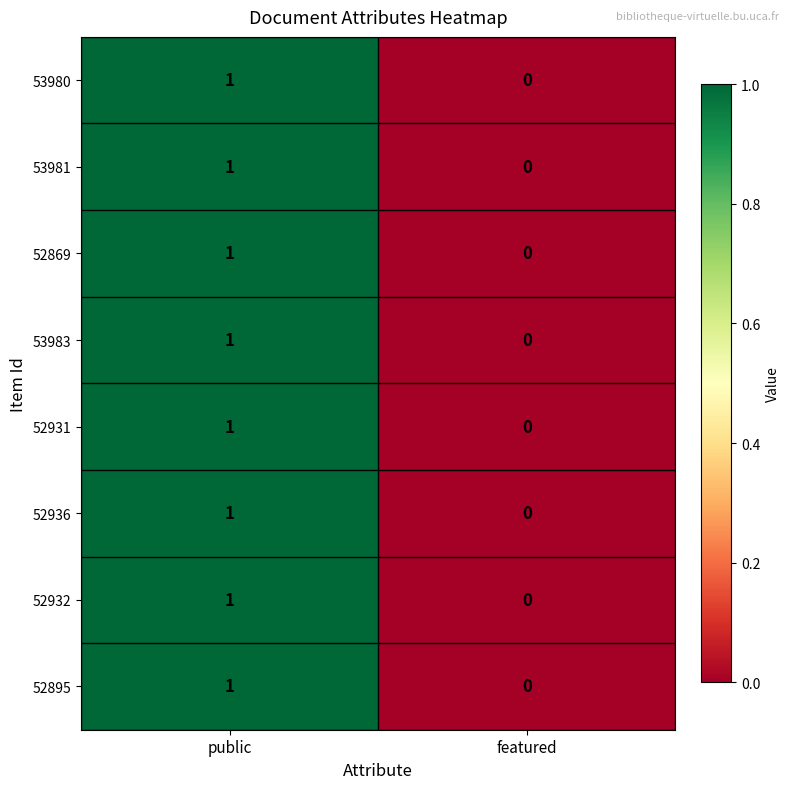

The 52931 series shows 1 at featured. True or false?

False